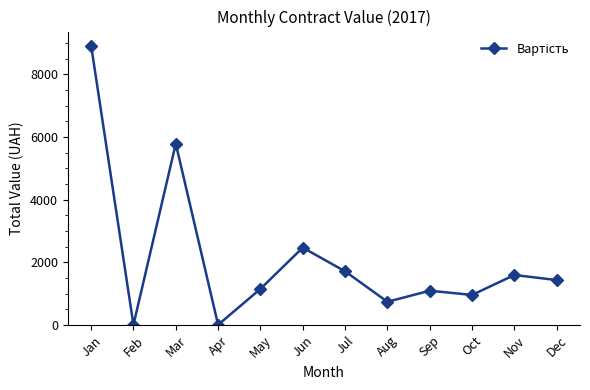

What is the average value?

2153.5